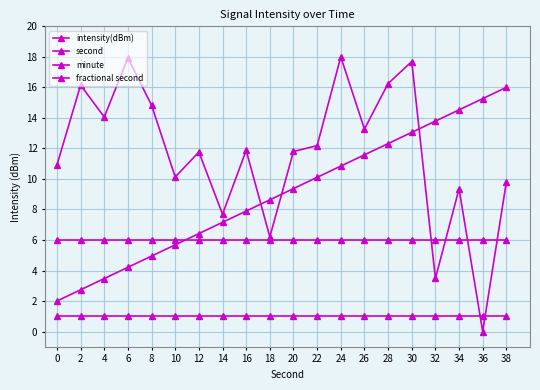

At which label does second reach its peak?

38